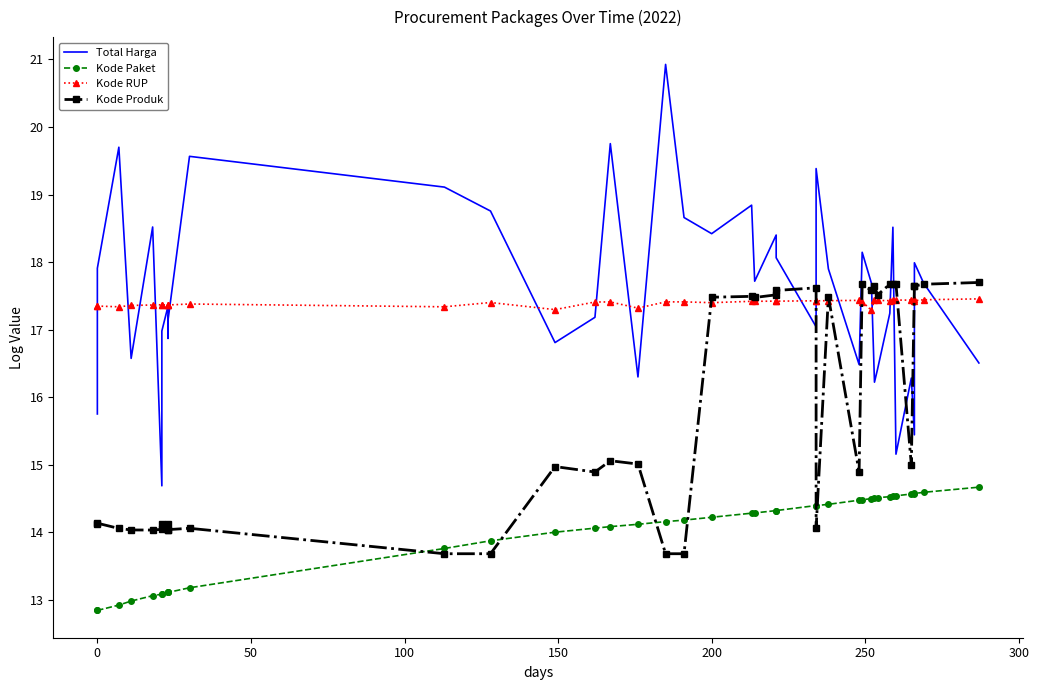

How many distinct data groups are displayed?

4